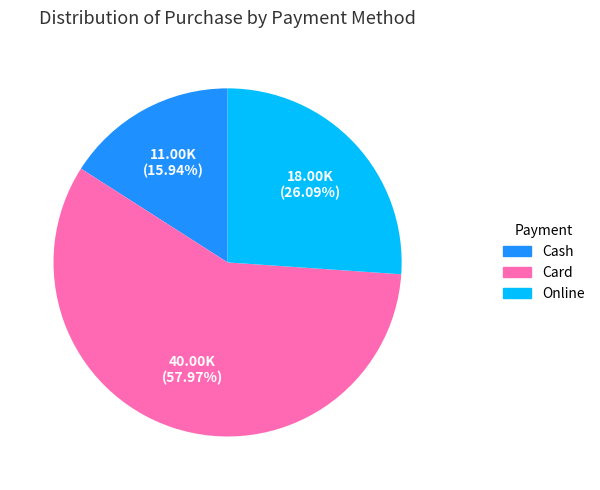

Which slice represents more than half of the pie?

Card